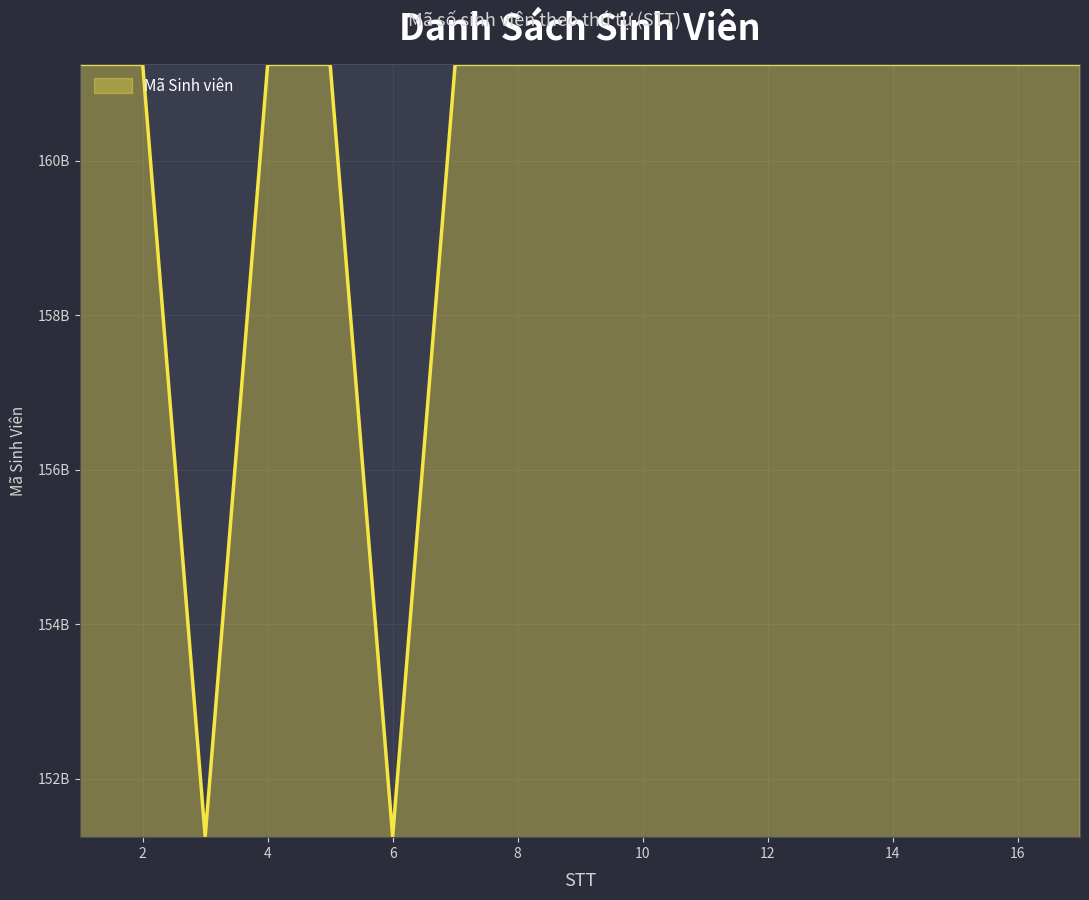

Does the chart display data point markers on the line(s)?

No